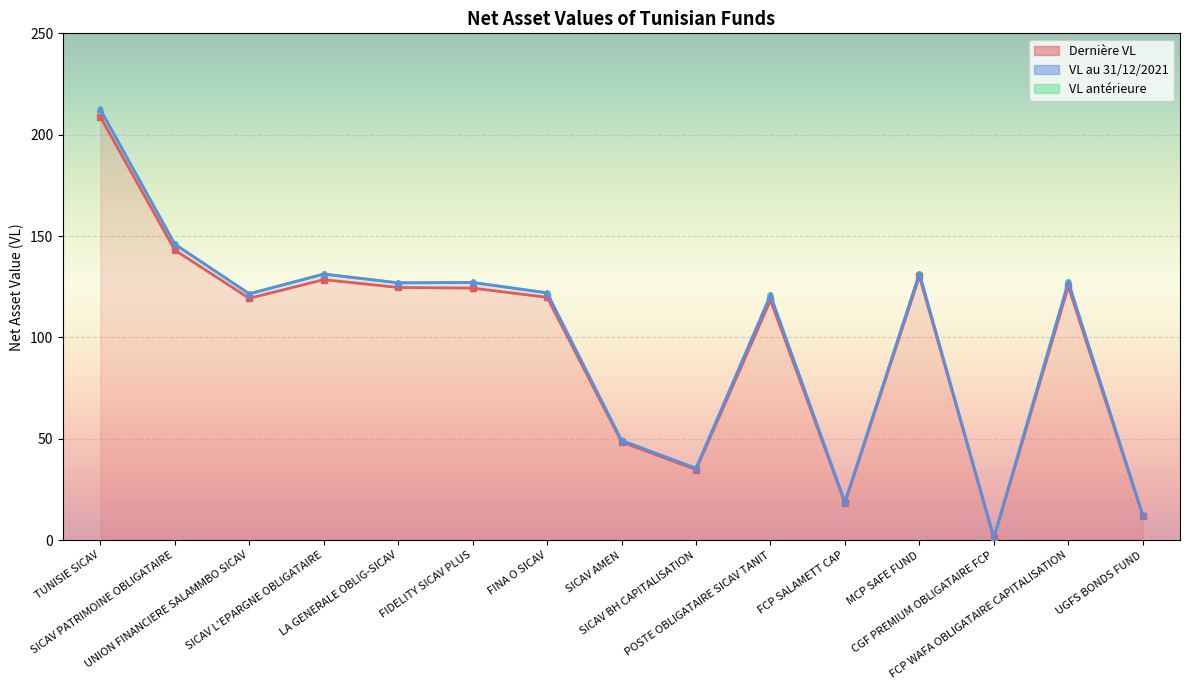

What are all the series names shown in the legend?

Dernière VL, VL au 31/12/2021, VL antérieure